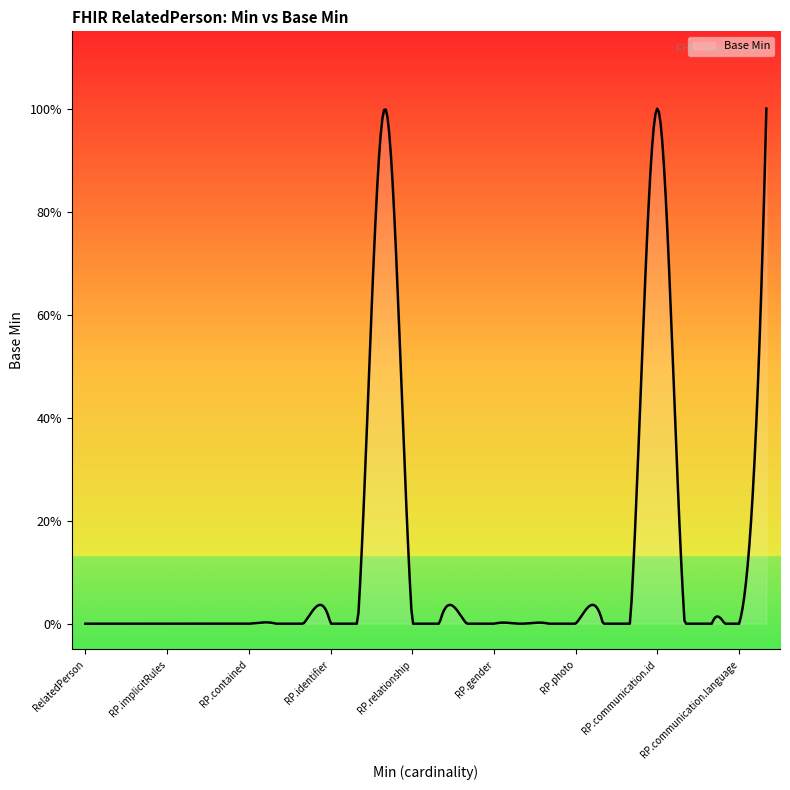

True or false: the data shows 0 at RelatedPerson.telecom.

True